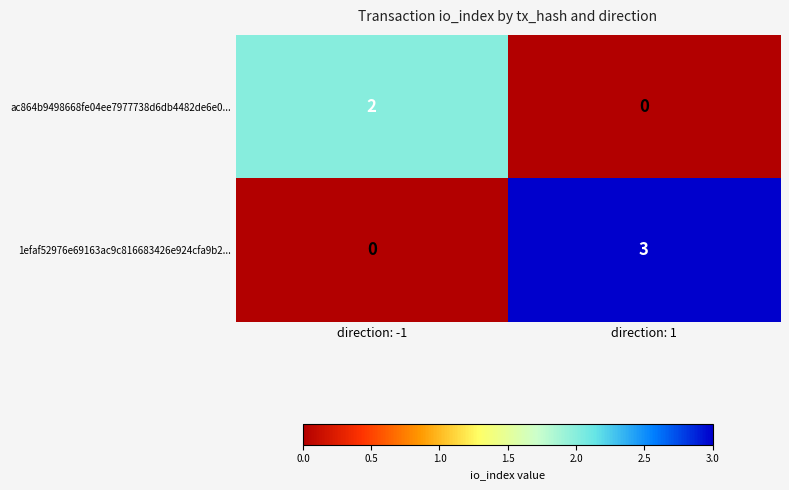

What is the difference between the maximum and minimum values in the 1efaf52976e69163ac9c816683426e924cfa9b2... series?

3